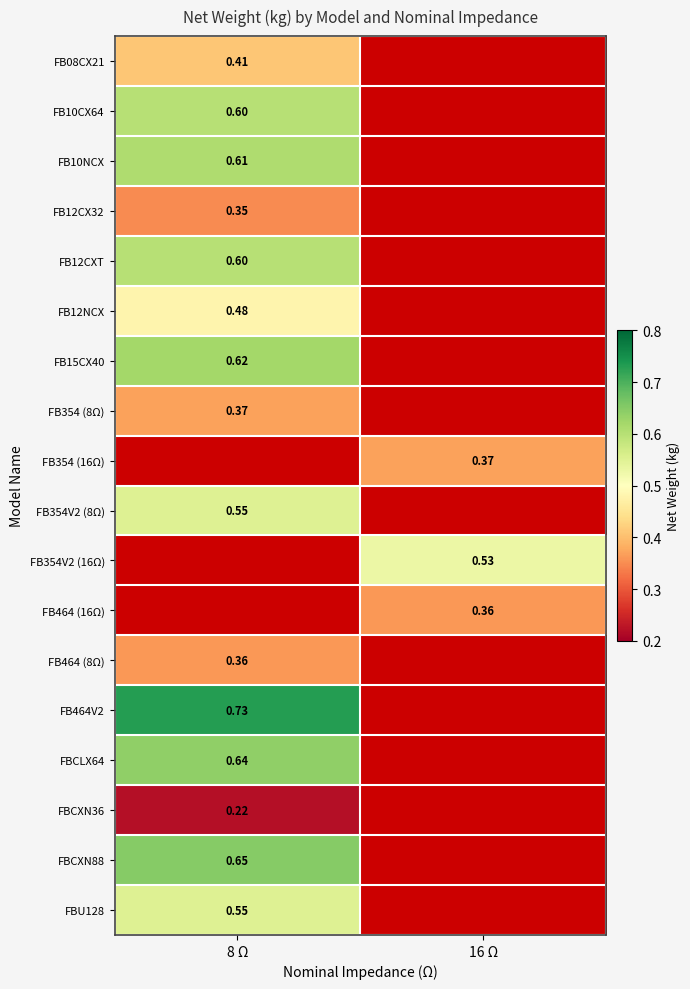

Between 16 Ω and 8 Ω, which is larger?

8 Ω